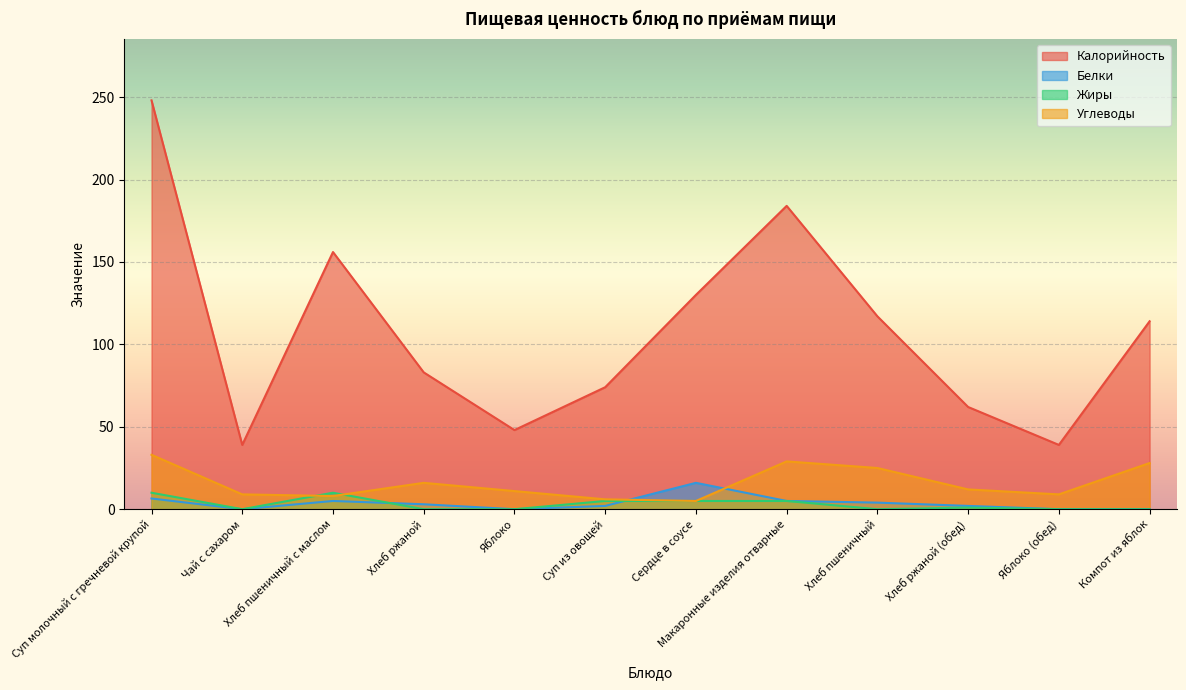

At Сердце в соусе, list the series in order from smallest to largest.

Жиры, Углеводы, Белки, Калорийность